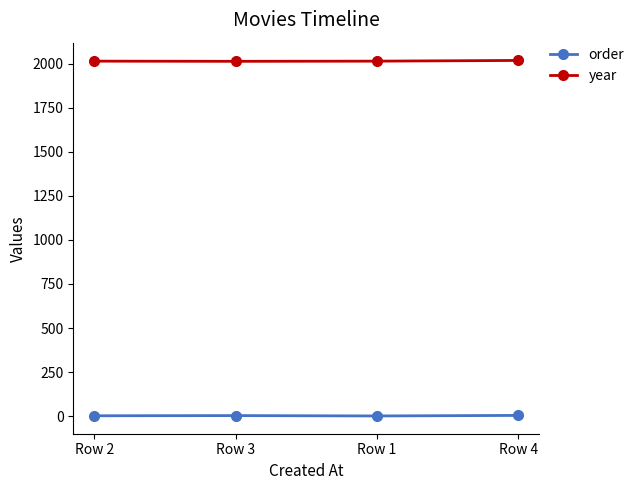

True or false: order and year cross at least once.

False